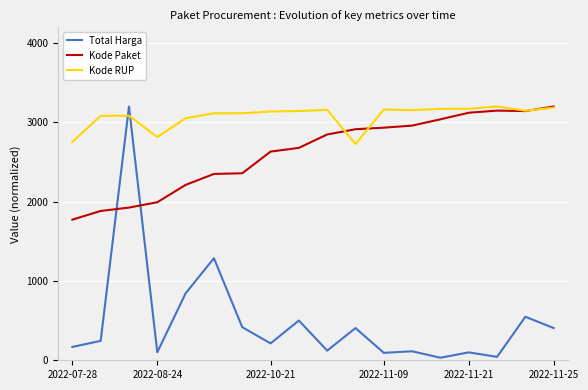

Which series has the largest total across all categories?

Kode RUP